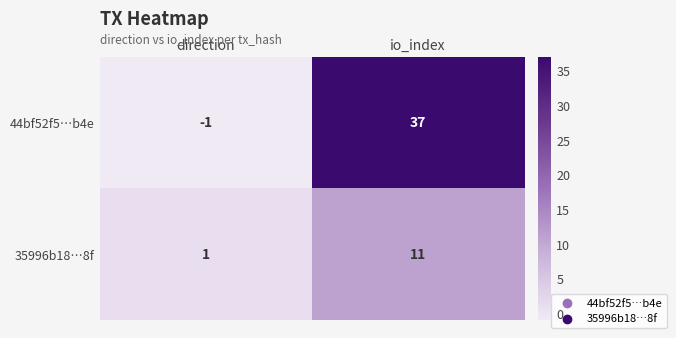

Read the 35996b18…8f value at io_index, to the nearest 10.

10